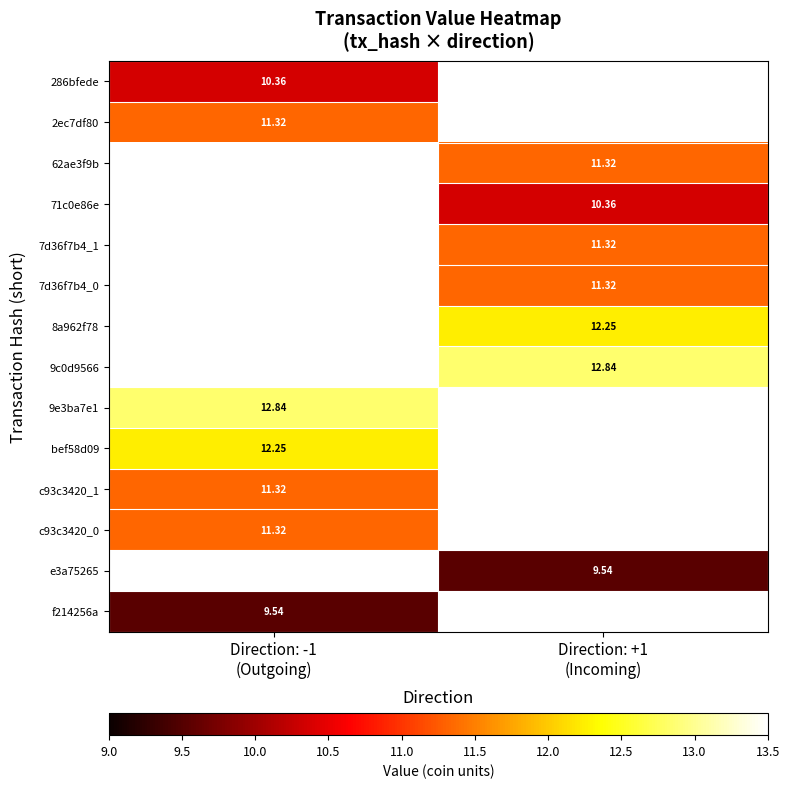

Is it true that c93c3420_1 equals 2.3 at Direction: -1 (Outgoing)?

False